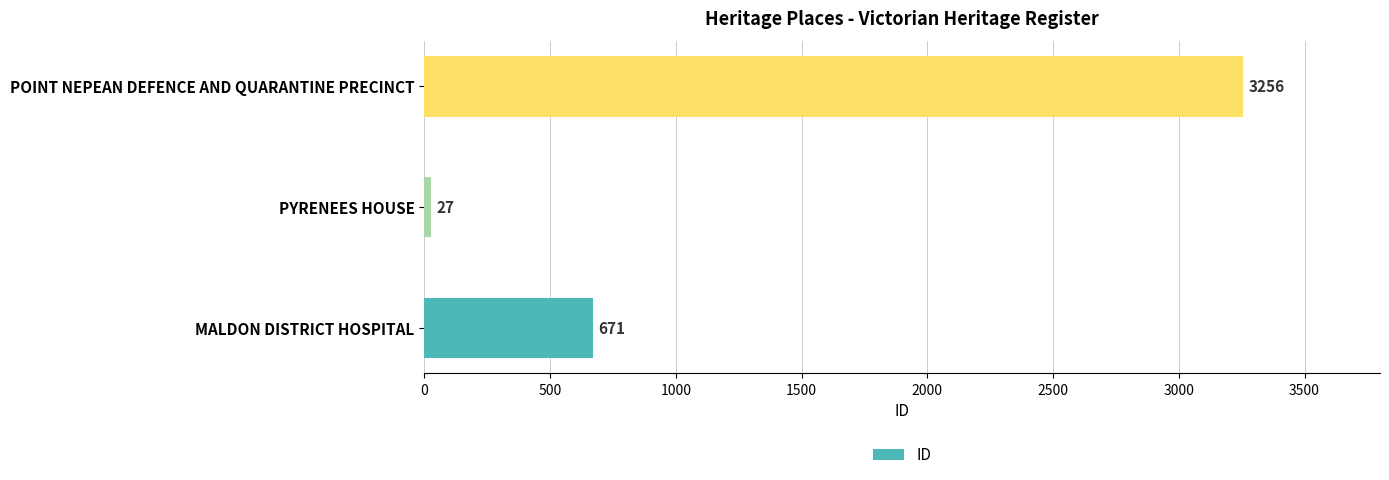

How many data points does each series have?

3